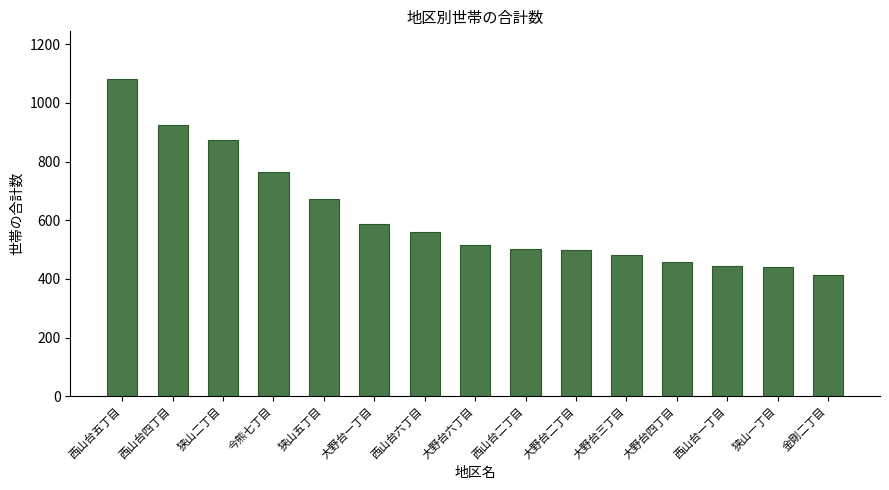

What is the sum of the values at 狭山一丁目 and 大野台三丁目?

921